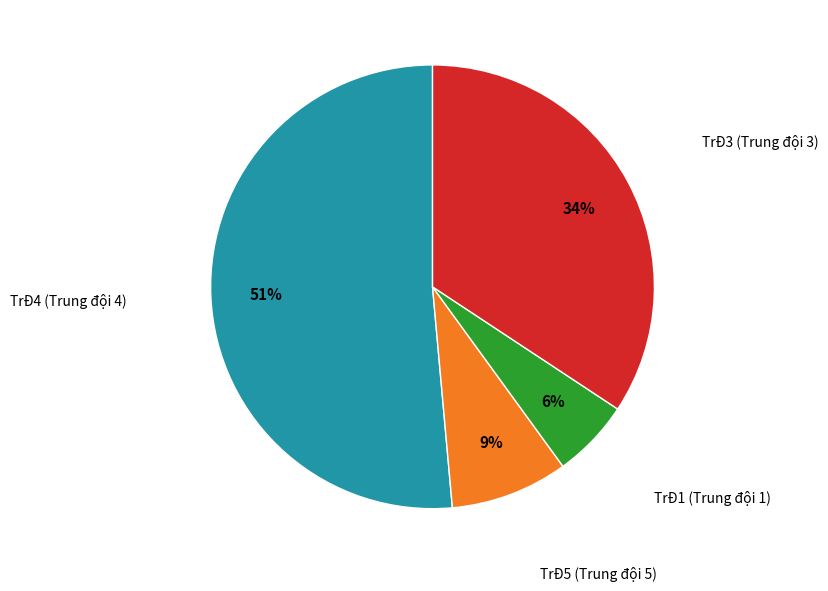

To the nearest percent, what is the average slice percentage?

25%